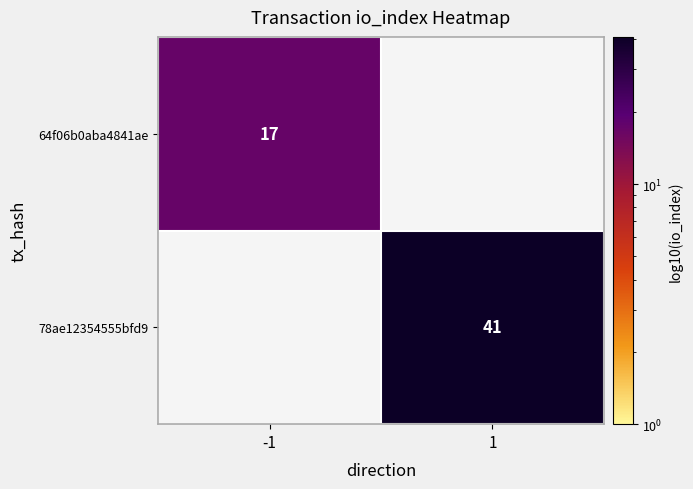

Which has a higher value, -1 or 1?

1